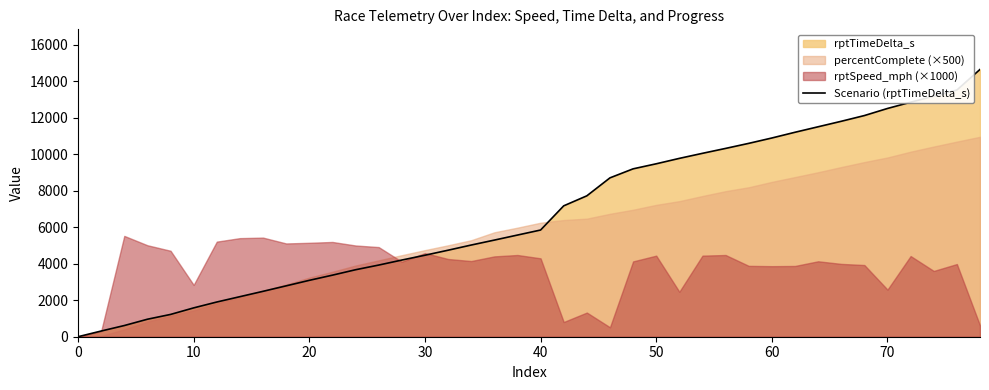

What is the maximum value for Scenario (rptTimeDelta_s)?

14653